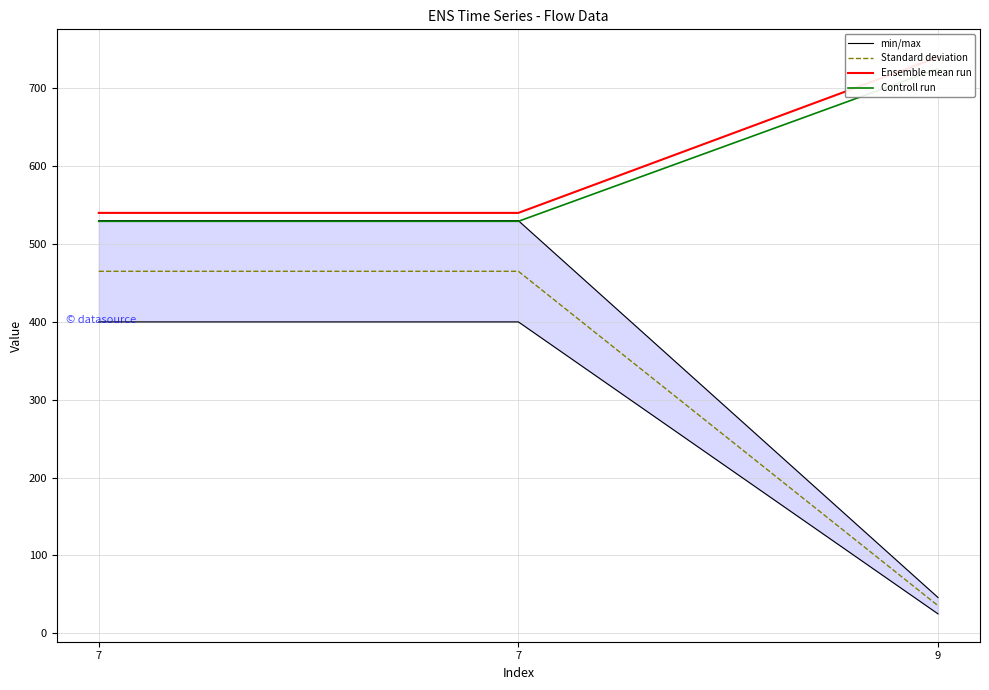

What is the value of the Ensemble mean run point at the 2nd from the left?

540.0